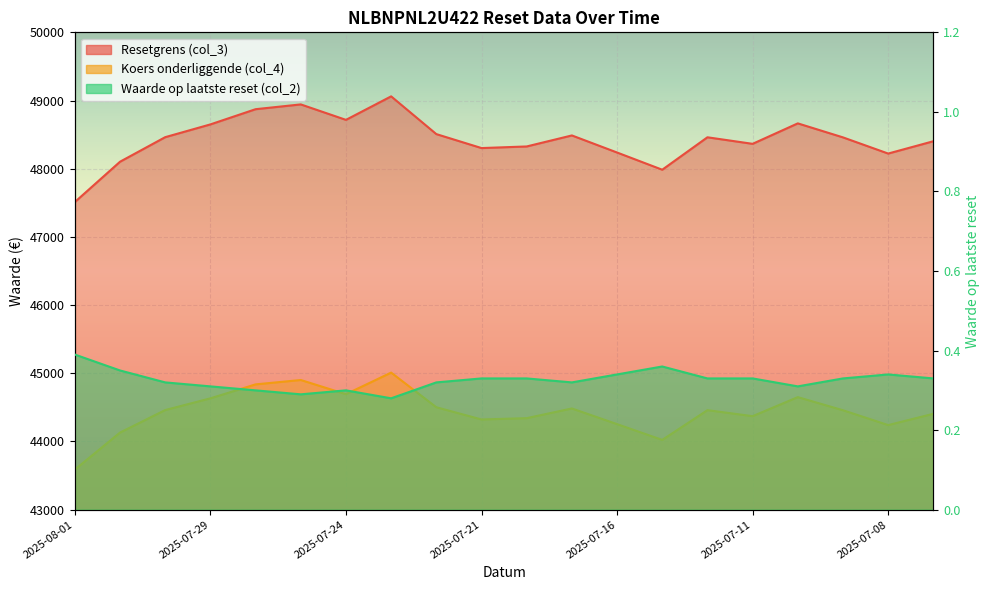

List the labels in order of Koers onderliggende (col_4) value, largest first.

2025-07-23, 2025-07-25, 2025-07-28, 2025-07-24, 2025-07-10, 2025-07-29, 2025-07-22, 2025-07-17, 2025-07-30, 2025-07-14, 2025-07-09, 2025-07-07, 2025-07-11, 2025-07-18, 2025-07-21, 2025-07-16, 2025-07-08, 2025-07-31, 2025-07-15, 2025-08-01